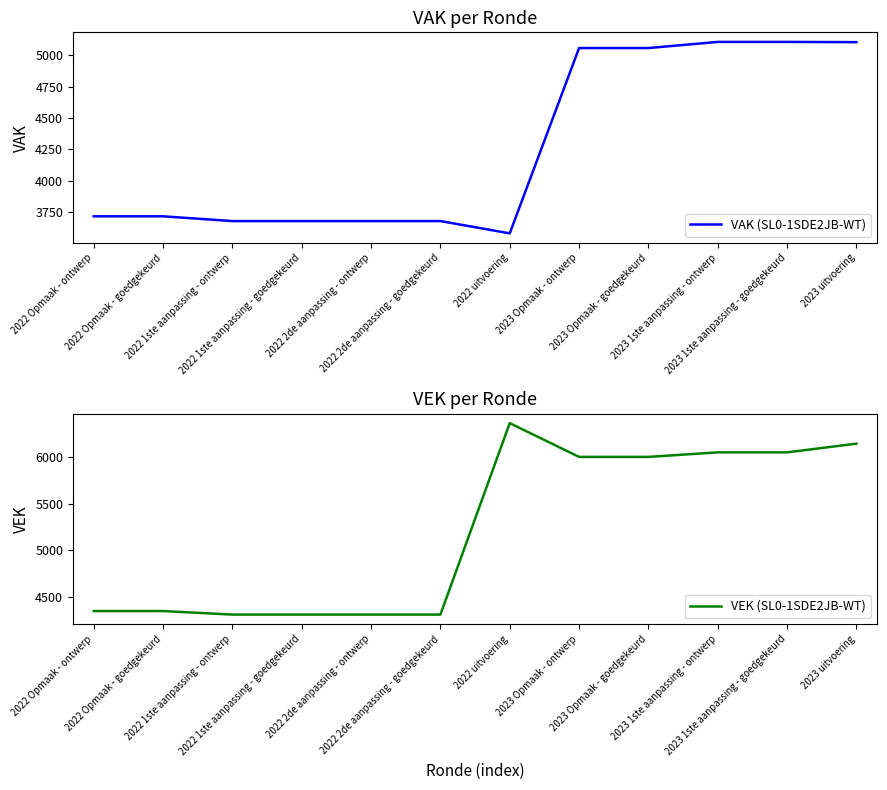

At which category does VEK (SL0-1SDE2JB-WT) reach its first local peak?

2022 uitvoering